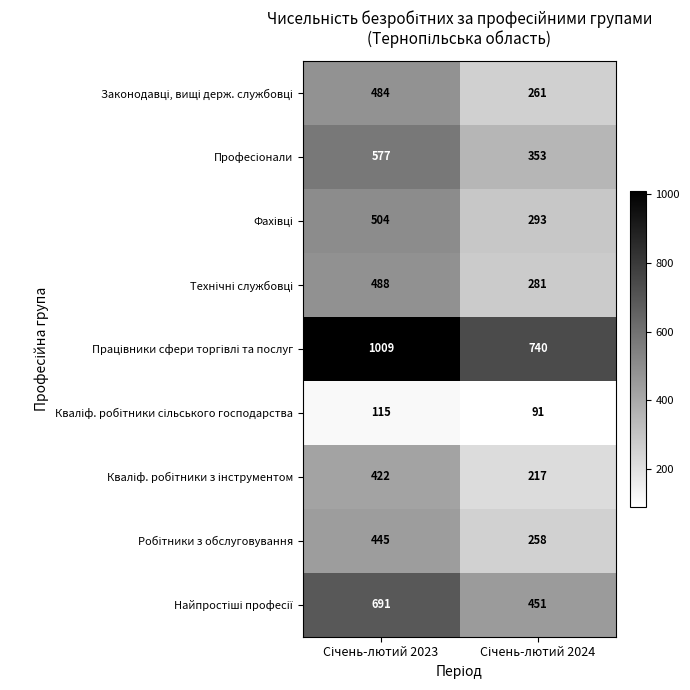

What is the greatest value displayed?

1009